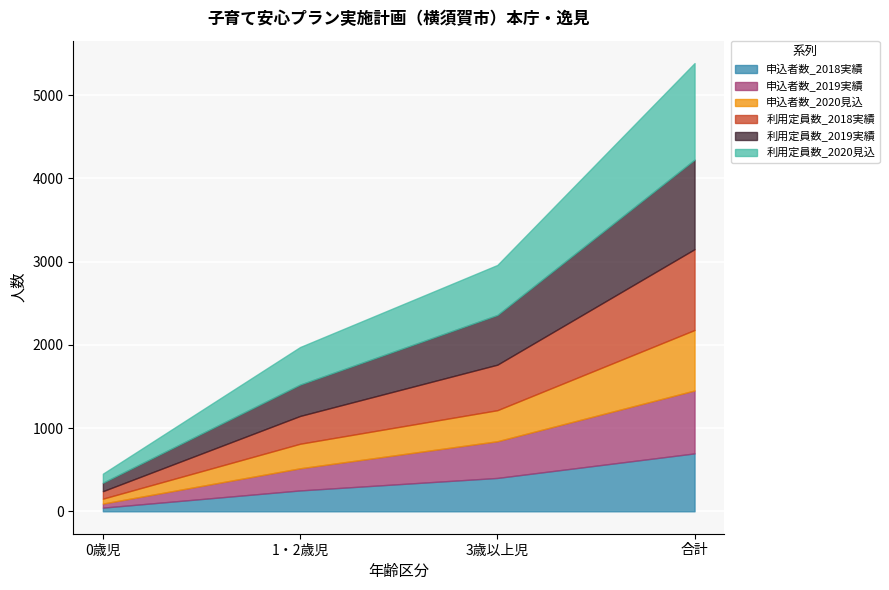

At which category is the sum across all series the highest?

合計